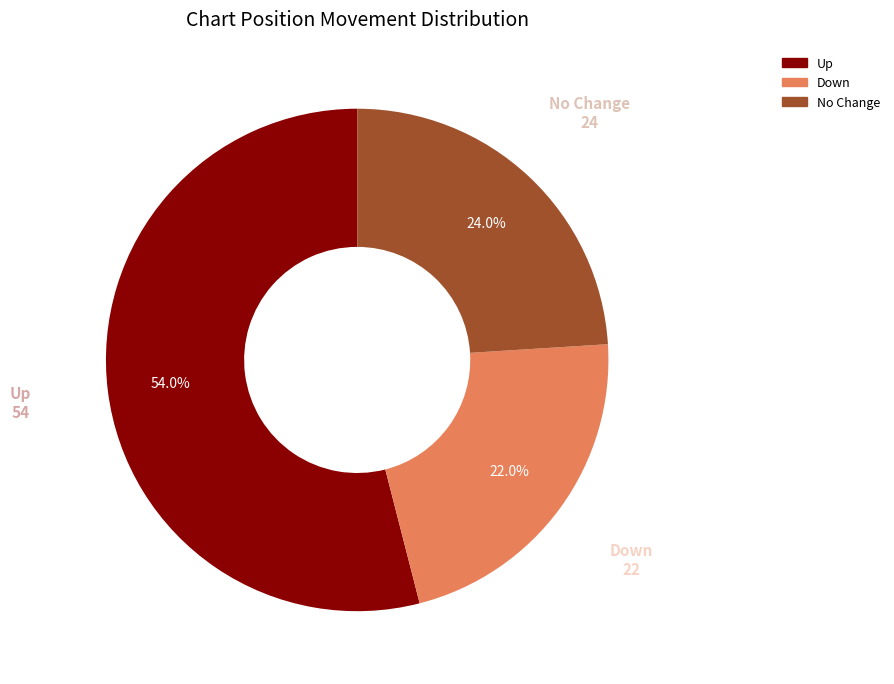

Does any single category account for the majority?

Yes